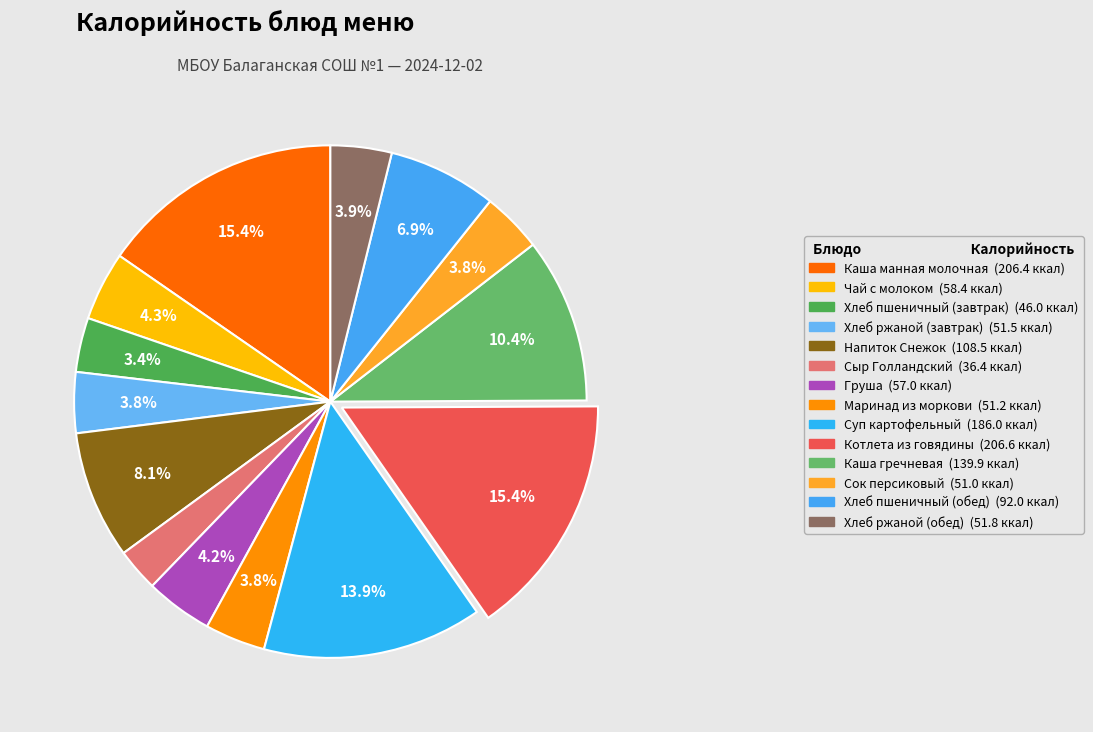

What percentage is the Сыр Голландский slice, to the nearest percent?

3%